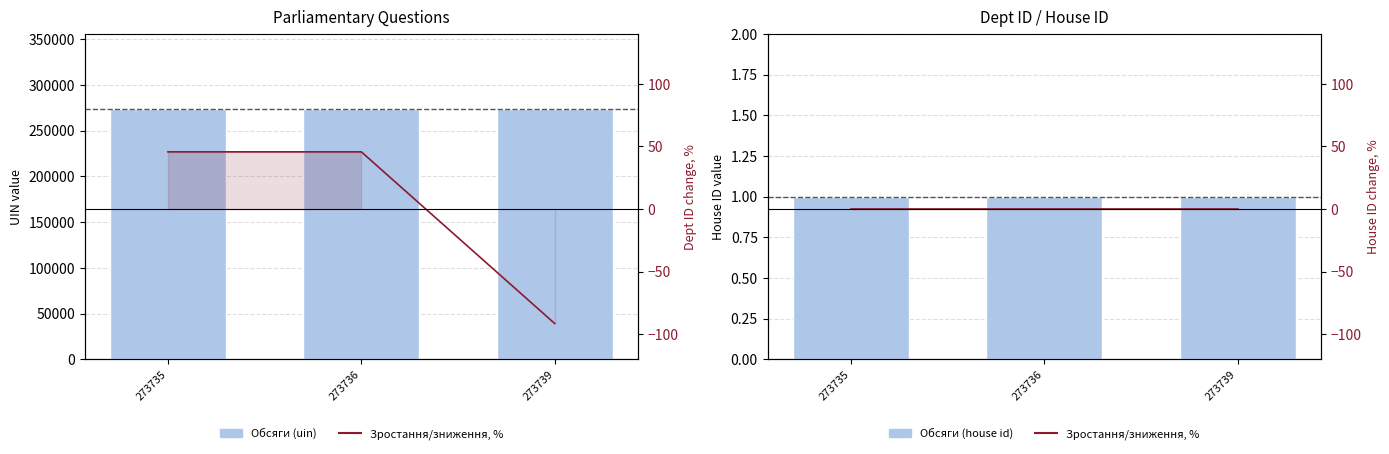

Rank the categories by dept id, % value from highest to lowest.

273735, 273736, 273739